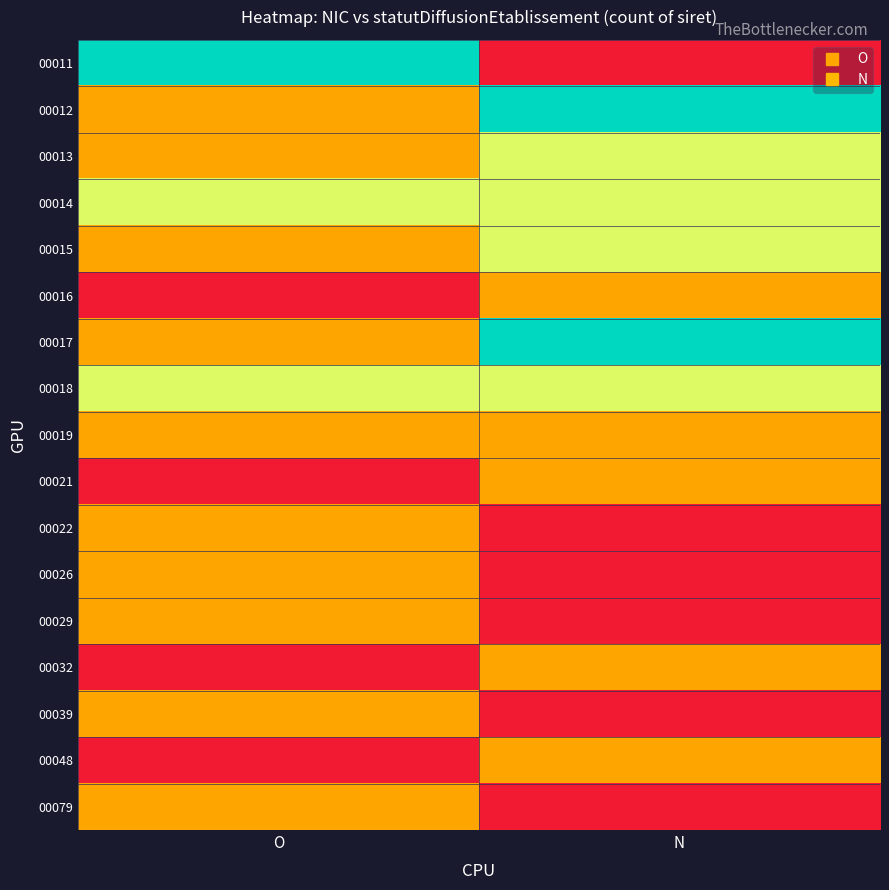

What is the greatest value displayed?

3